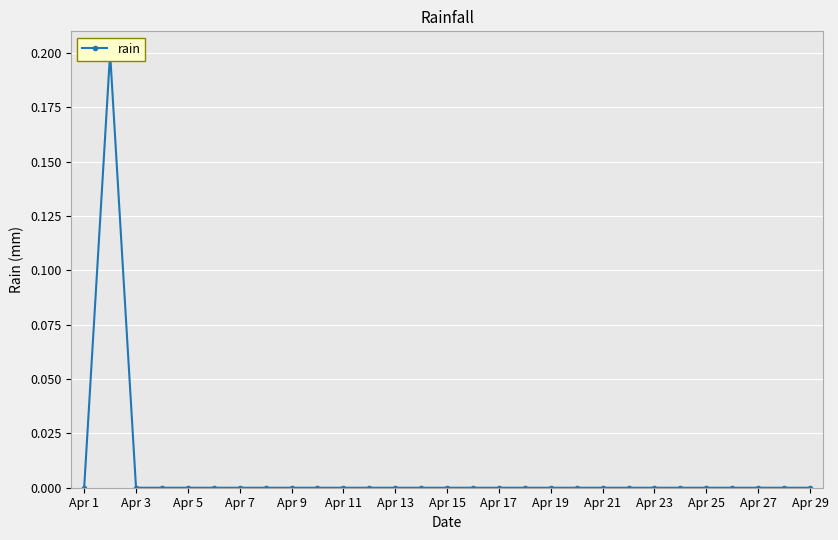

How many interior local peaks (higher than both neighbors) does the data have?

1